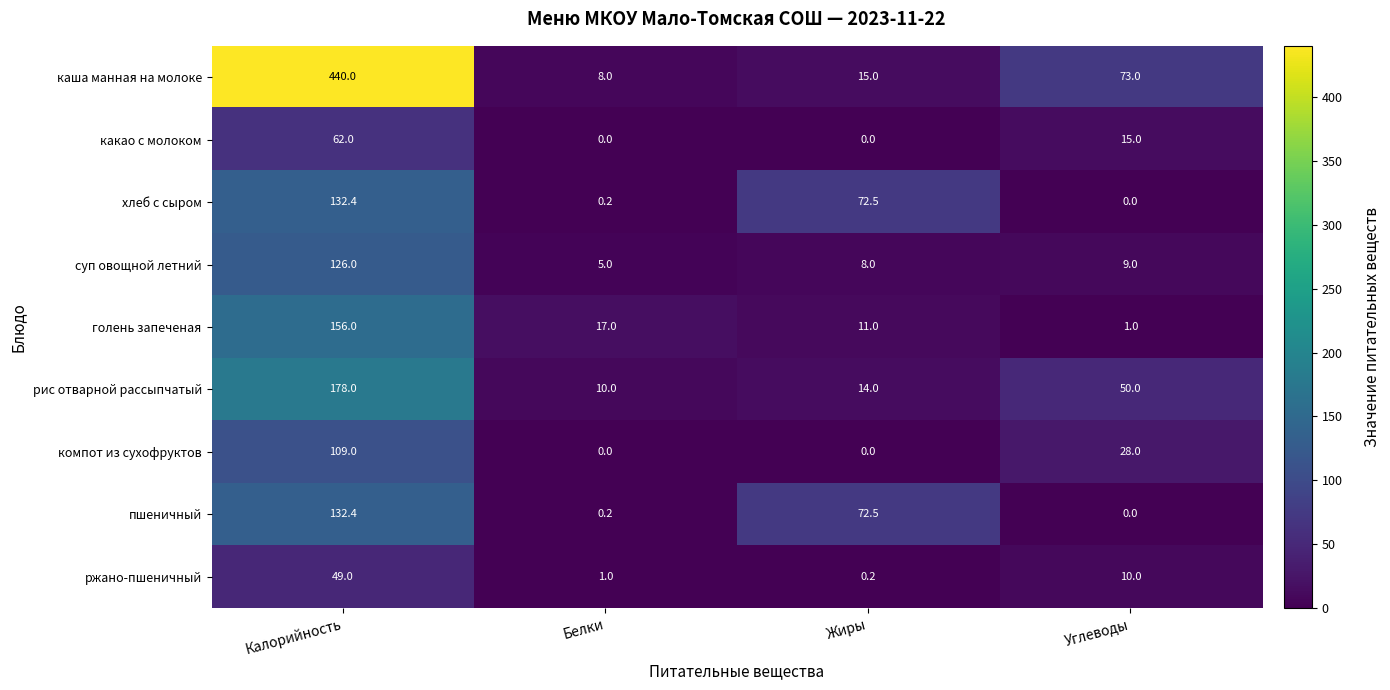

The компот из сухофруктов series shows 28.0 at Углеводы. True or false?

True